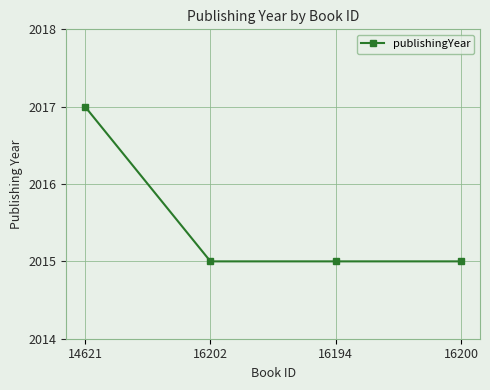

Approximately how many times larger is the value at 14621 compared to 16202?

1.0